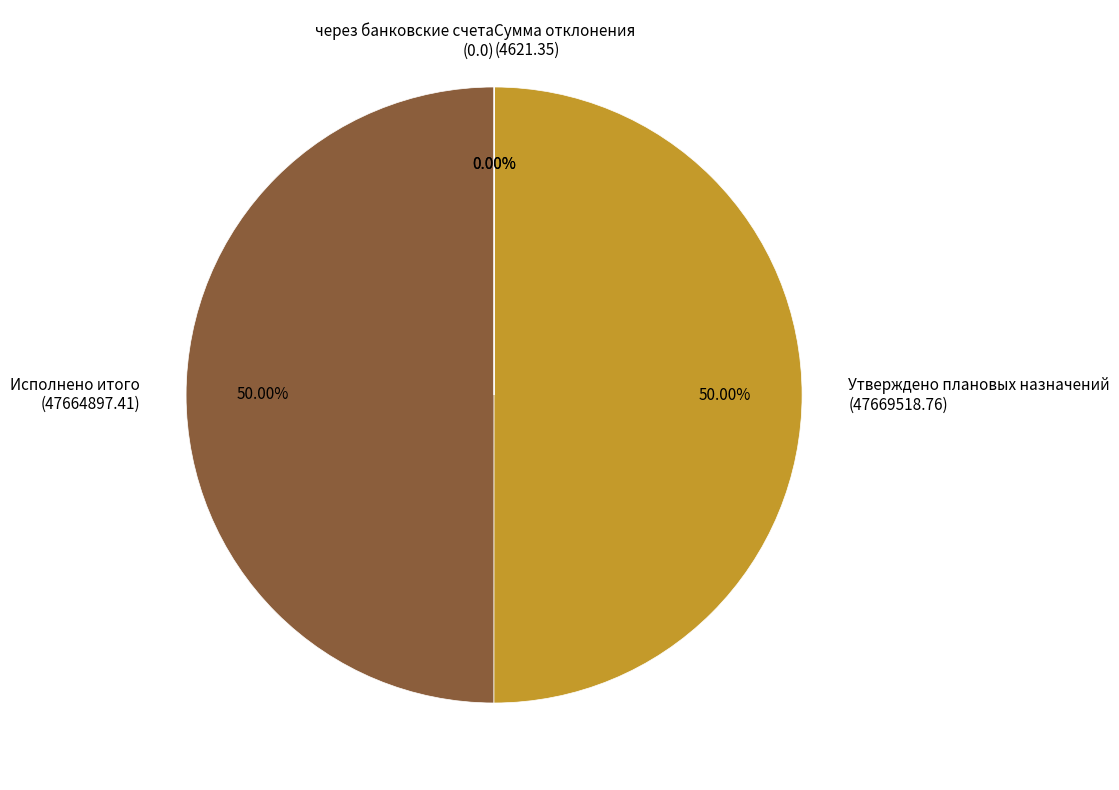

Is there a majority slice in this chart?

No